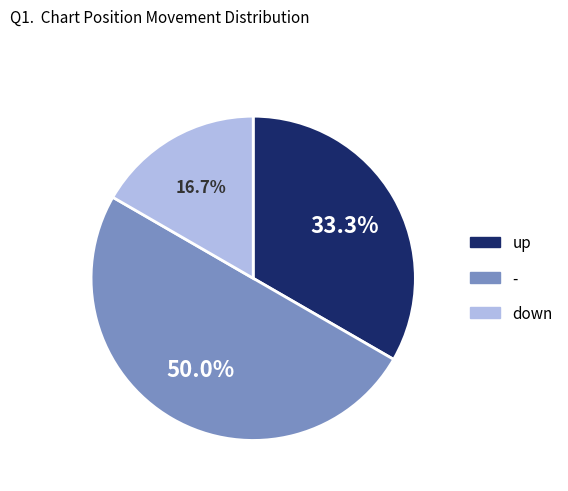

Approximately how many times larger is the value at down compared to -?

0.3